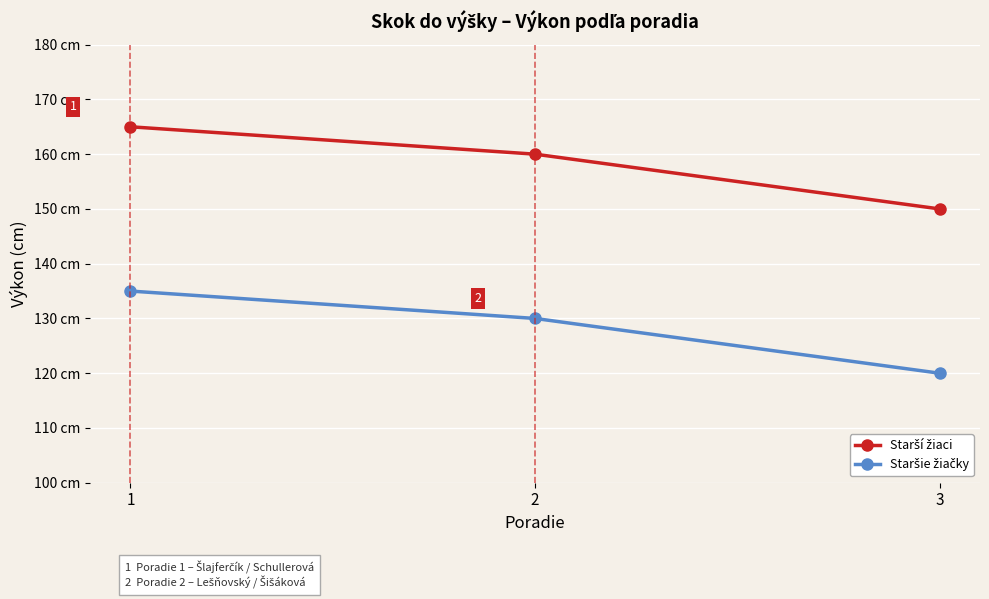

How many Staršie žiačky values are between 120 and 135?

3